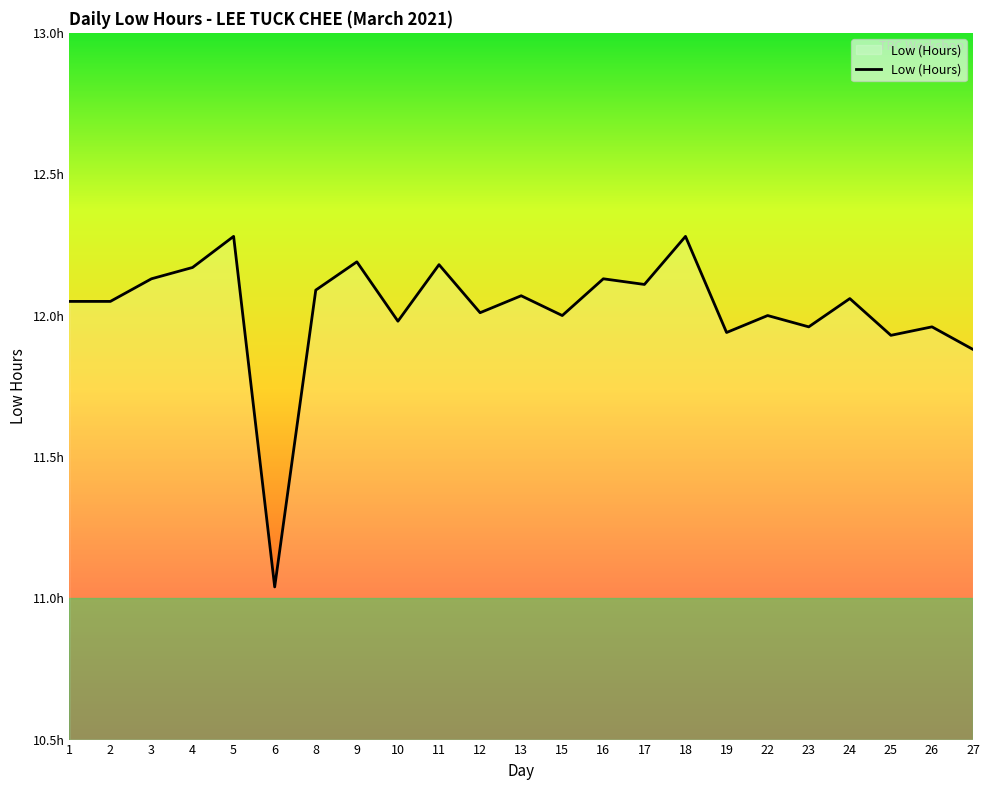

Does the chart display data point markers on the line(s)?

No